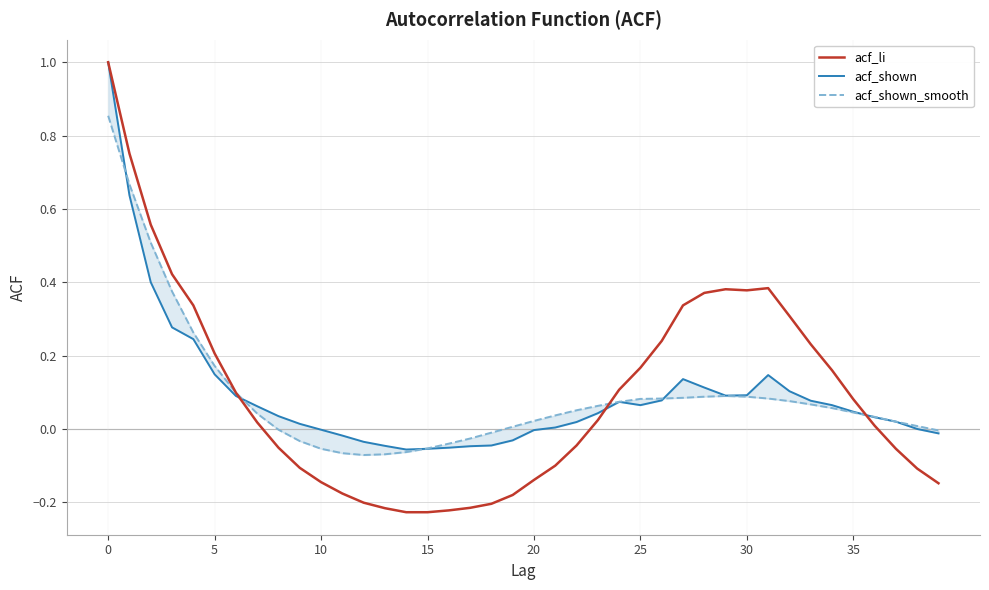

At which category does acf_shown reach its first local valley?

14